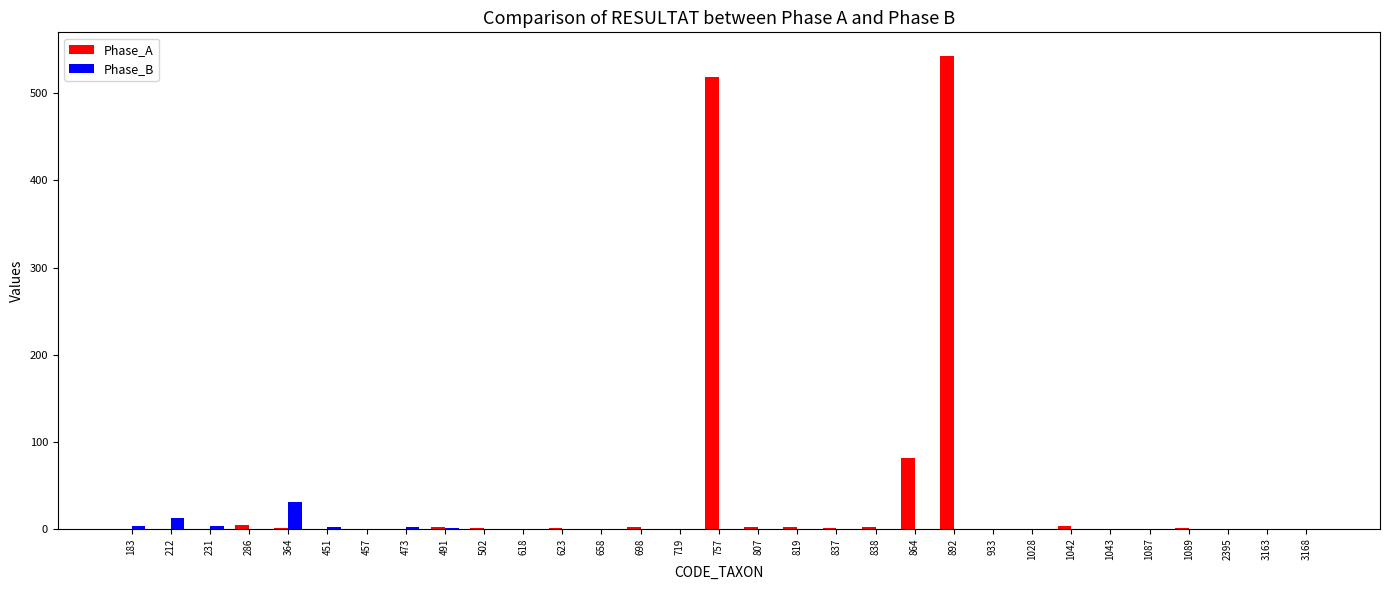

At which label is Phase_B closest to 15?

212